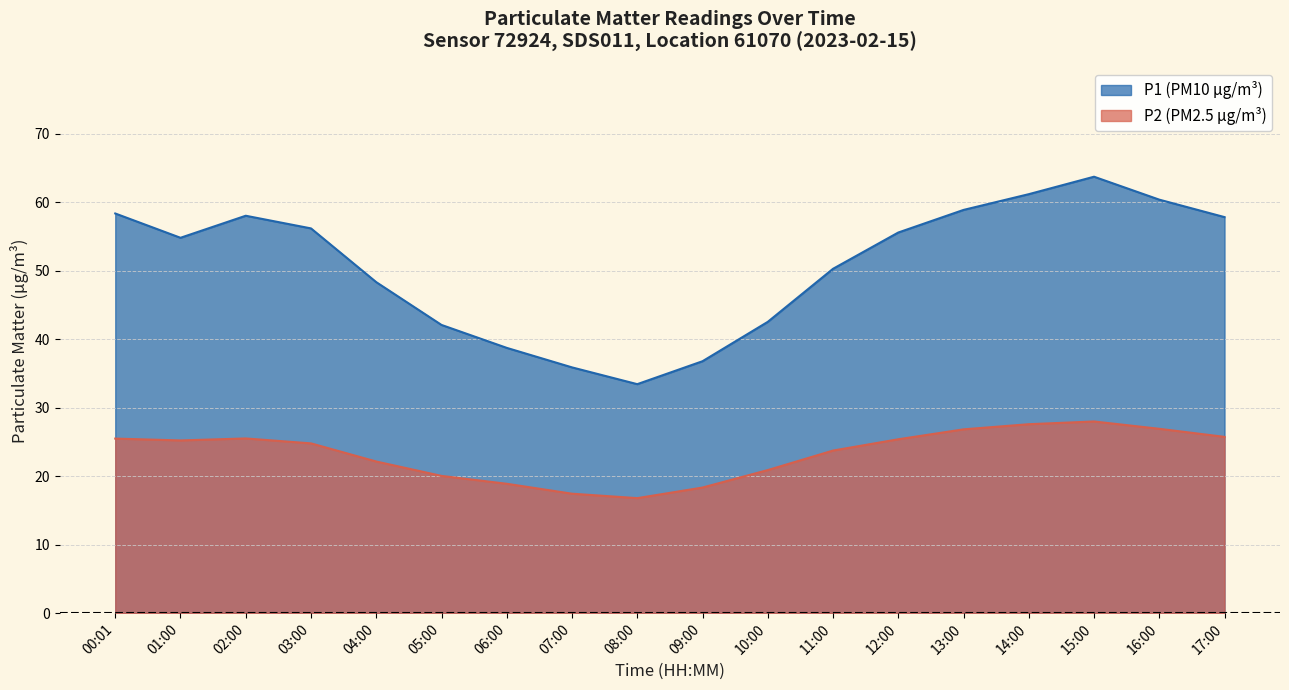

Which series changed the most between 04:00 and 05:00?

P1